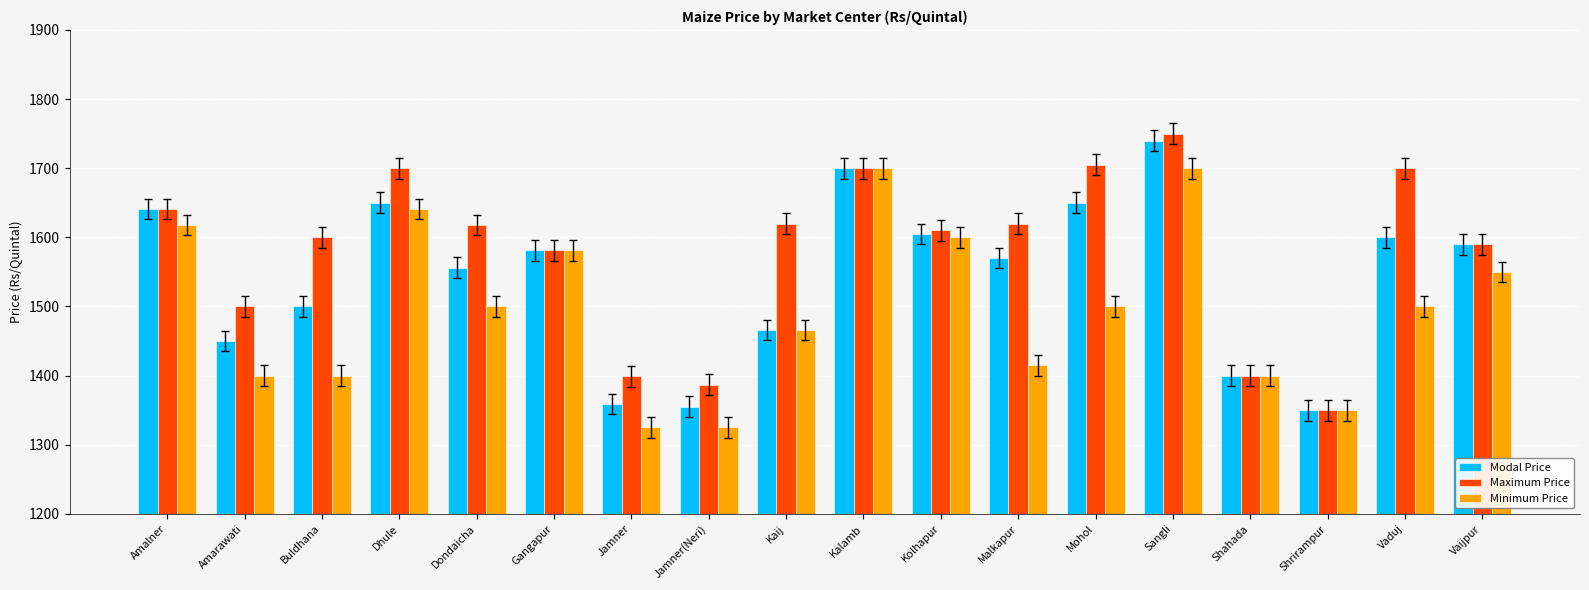

The Modal Price series shows 1500 at Buldhana. True or false?

True